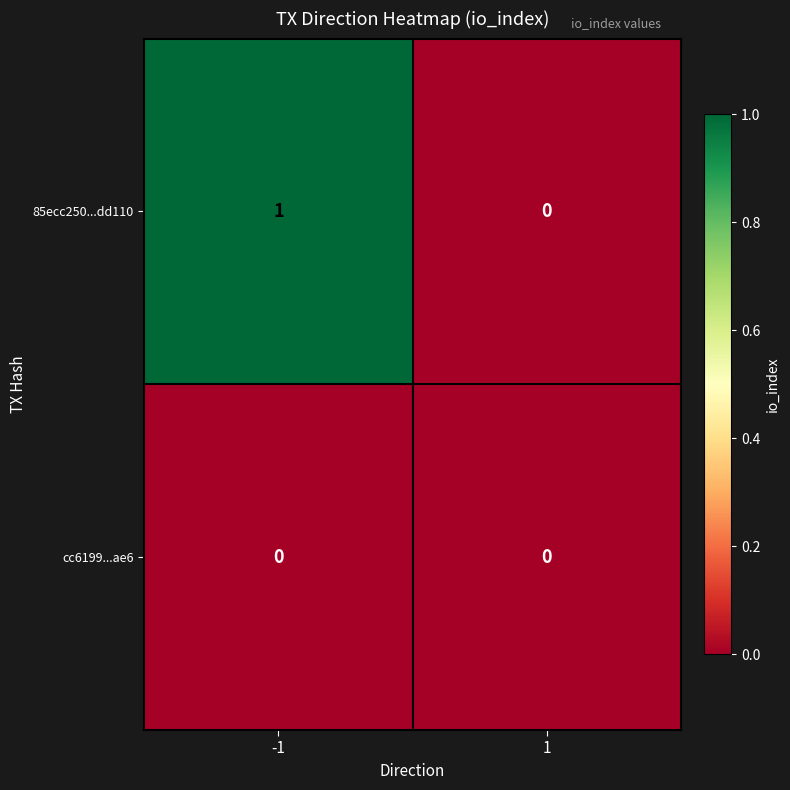

Reading left to right, extract all data points from this chart.

85ecc250...dd110: 1	0
cc6199...ae6: 0	0